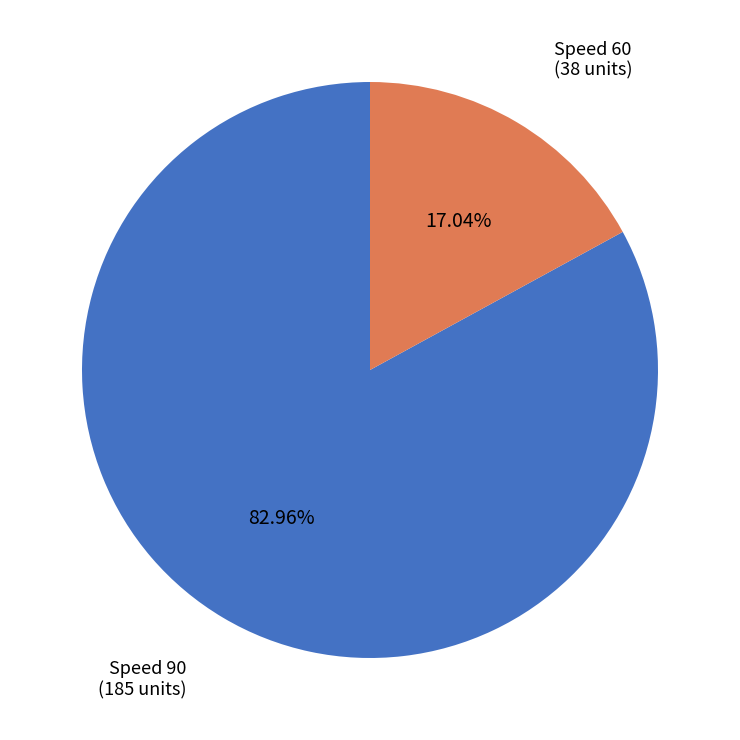

What is the majority slice?

Speed 90